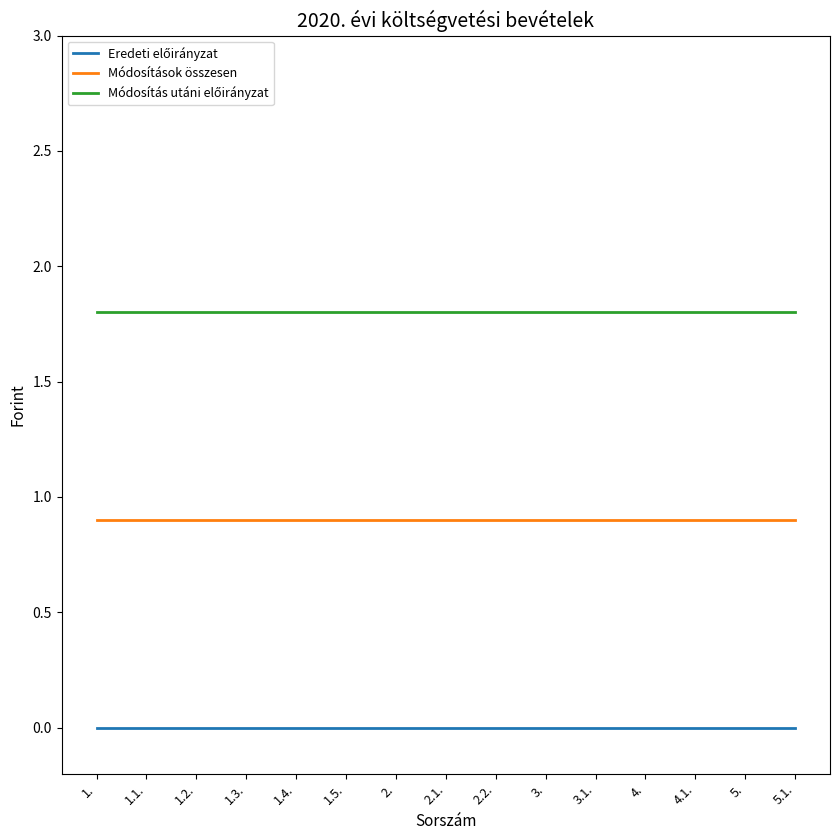

What is the maximum value shown in the chart?

1.8